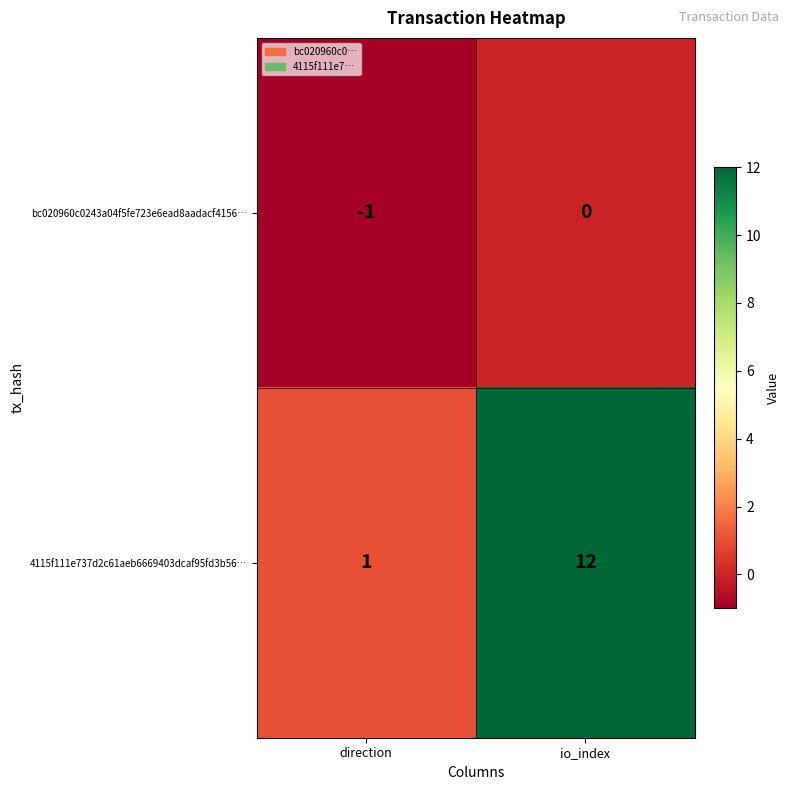

Which series has the largest total across all categories?

4115f111e737d2c61aeb6669403dcaf95fd3b56…